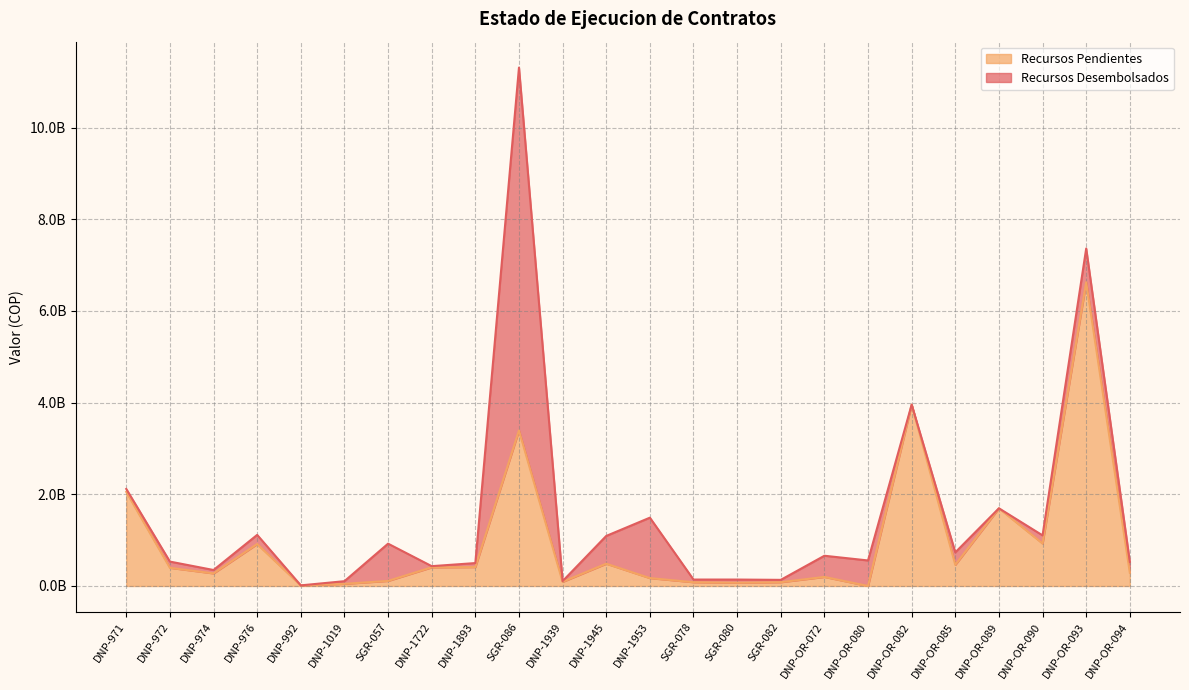

What is the change in value from SGR-078 to DNP-OR-082?

+3873728112.0